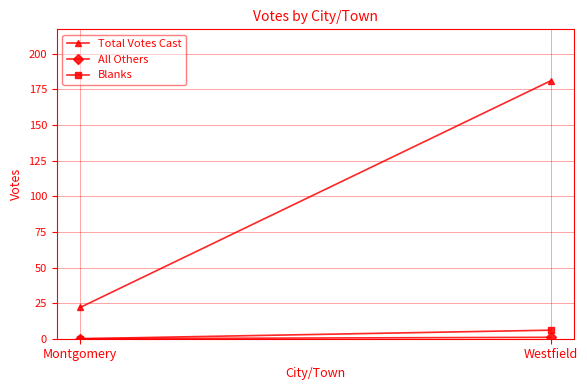

How many Total Votes Cast values are between 22 and 181?

2